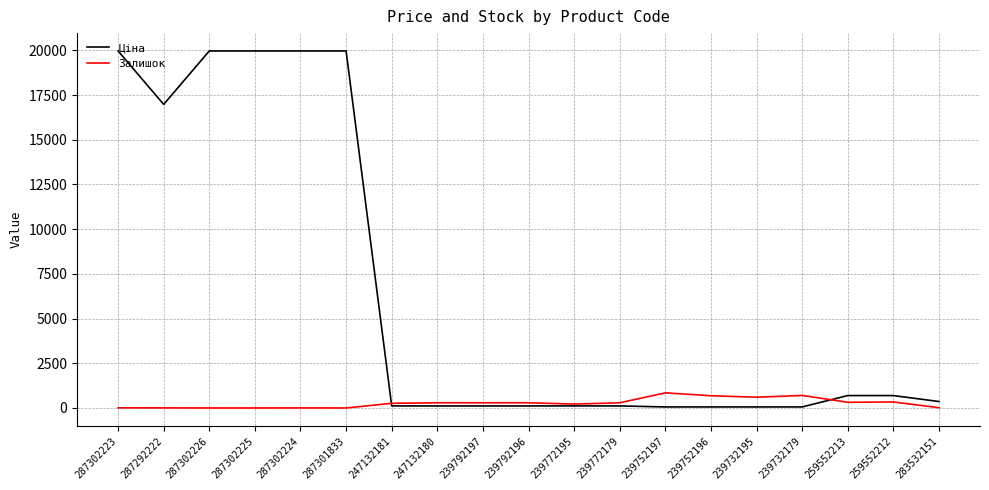

What are all the series names shown in the legend?

Ціна, Залишок